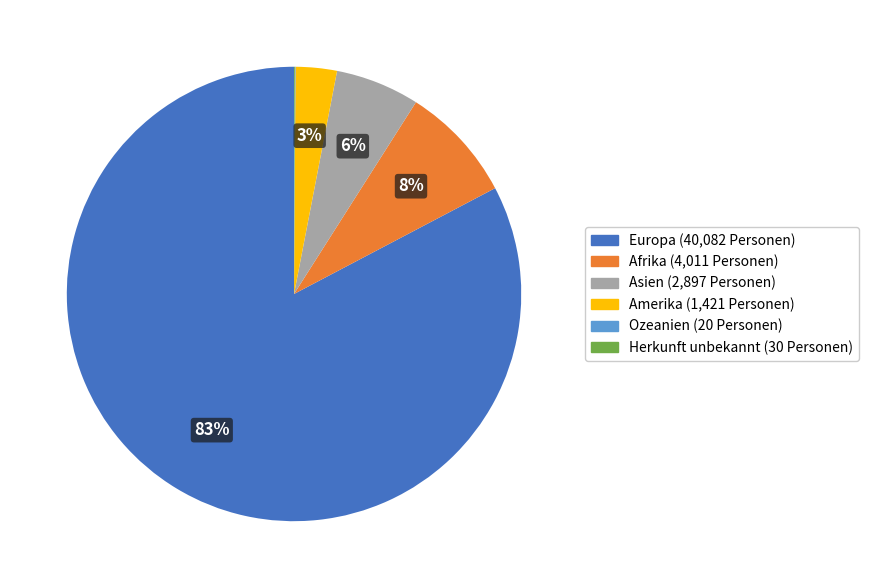

Between Amerika and Europa, which is larger?

Europa